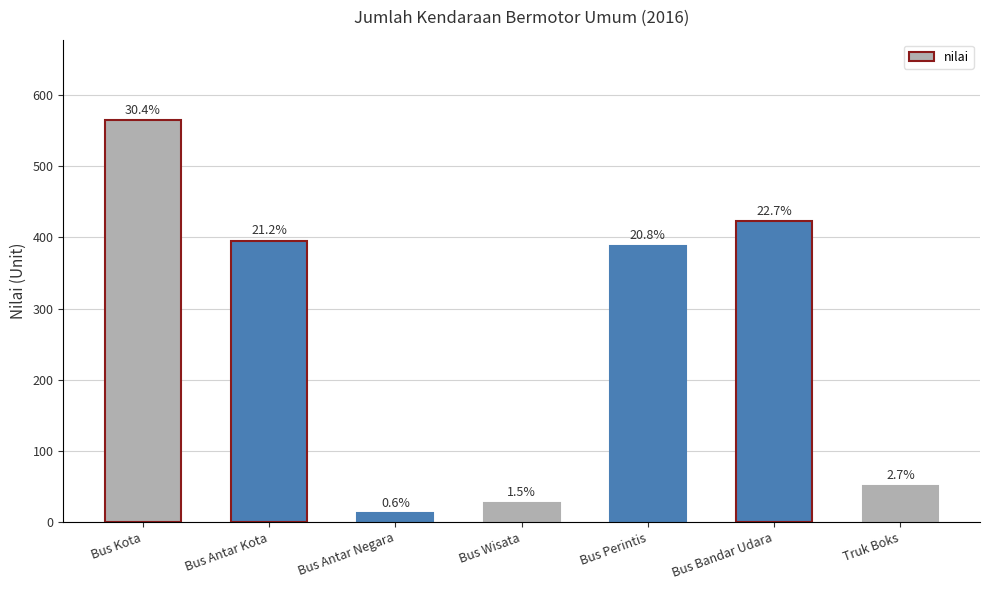

What is the smallest value displayed?

12